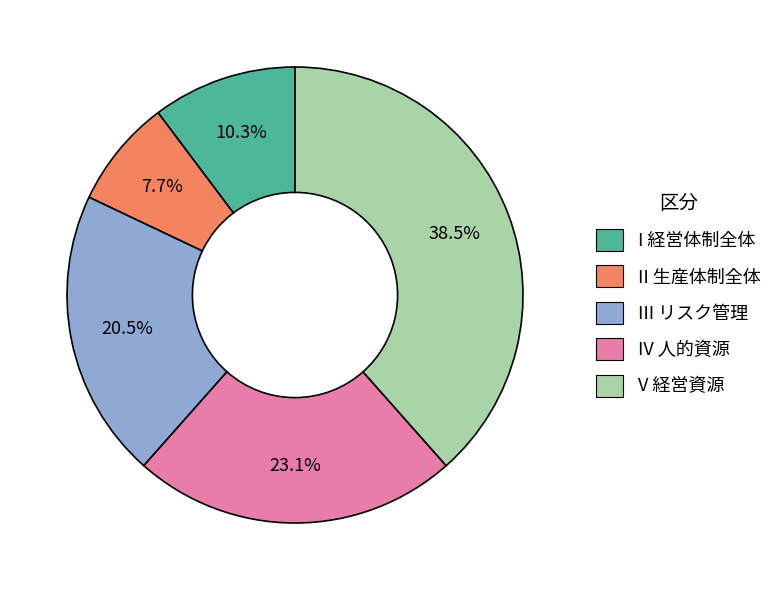

Rank the categories by value from highest to lowest.

V 経営資源, IV 人的資源, III リスク管理, I 経営体制全体, II 生産体制全体